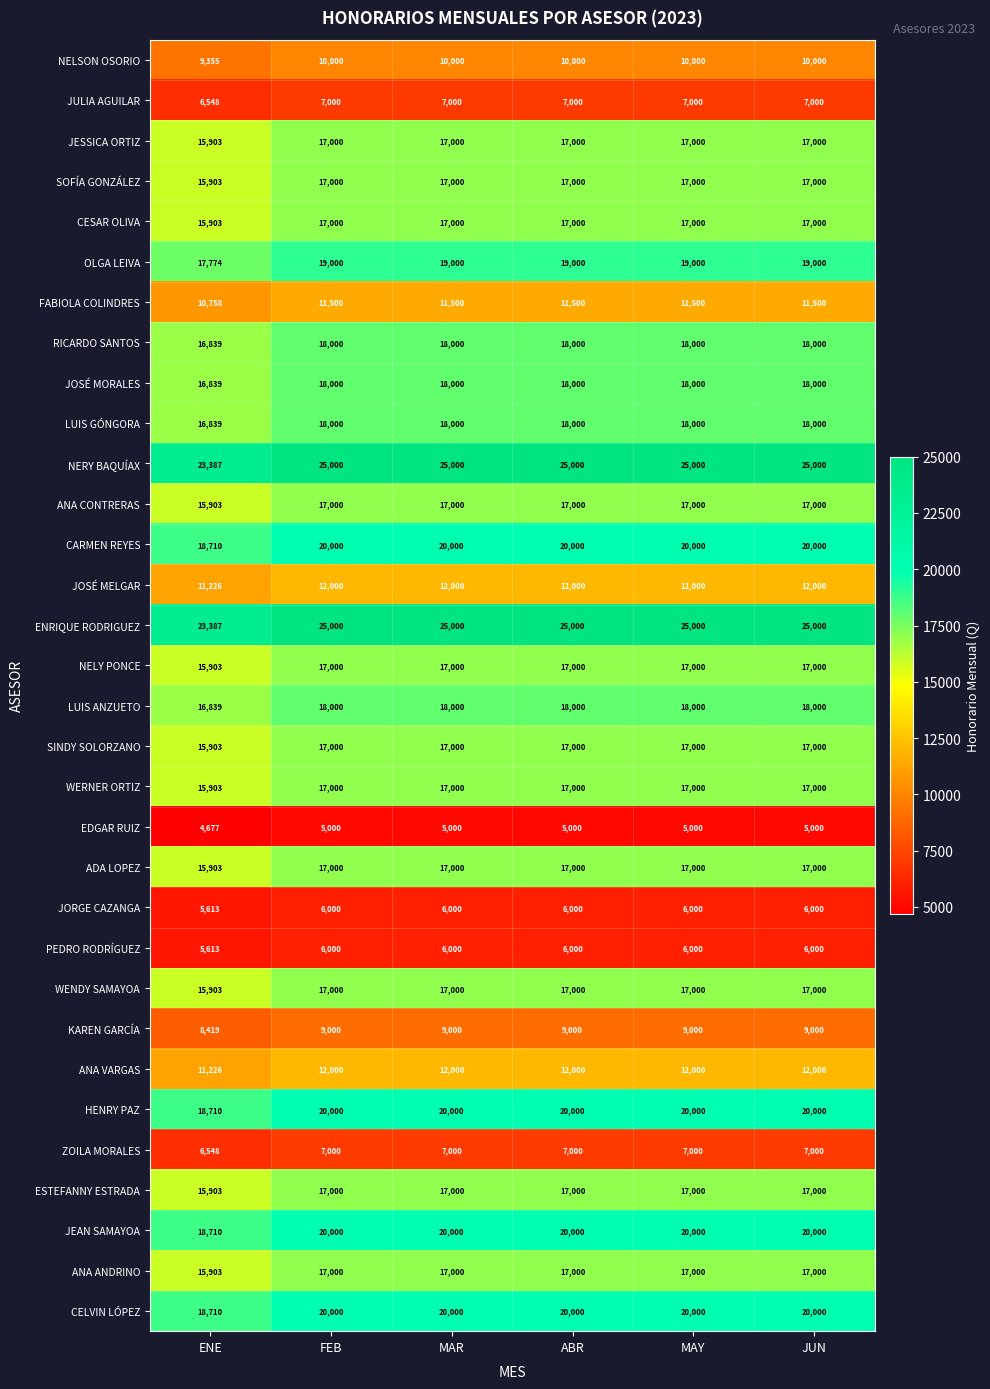

What is the spread (max minus min) of values at ENE?

18710